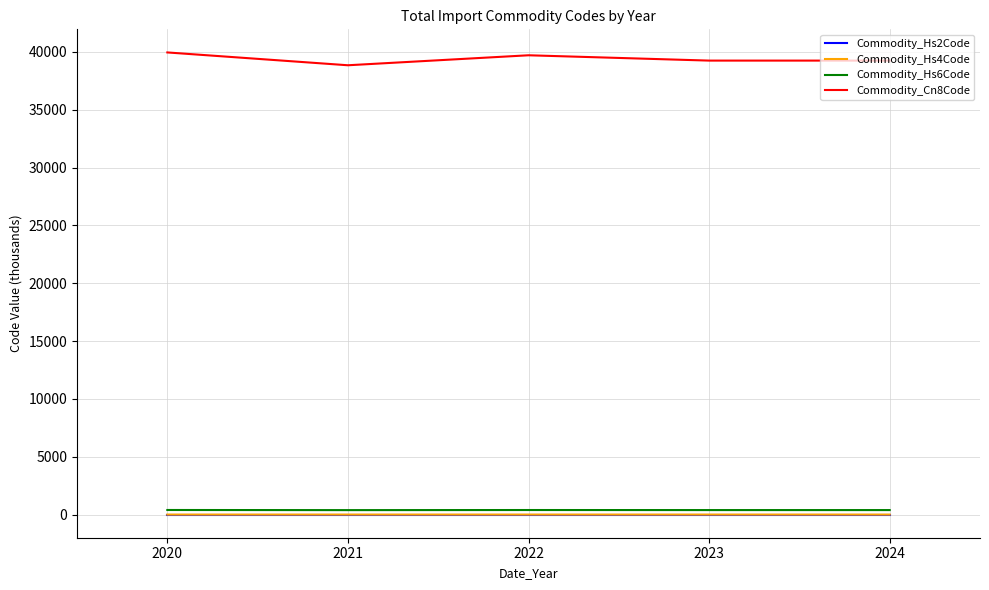

True or false: Commodity_Cn8Code has a value of 8002.2 at 2021.

False